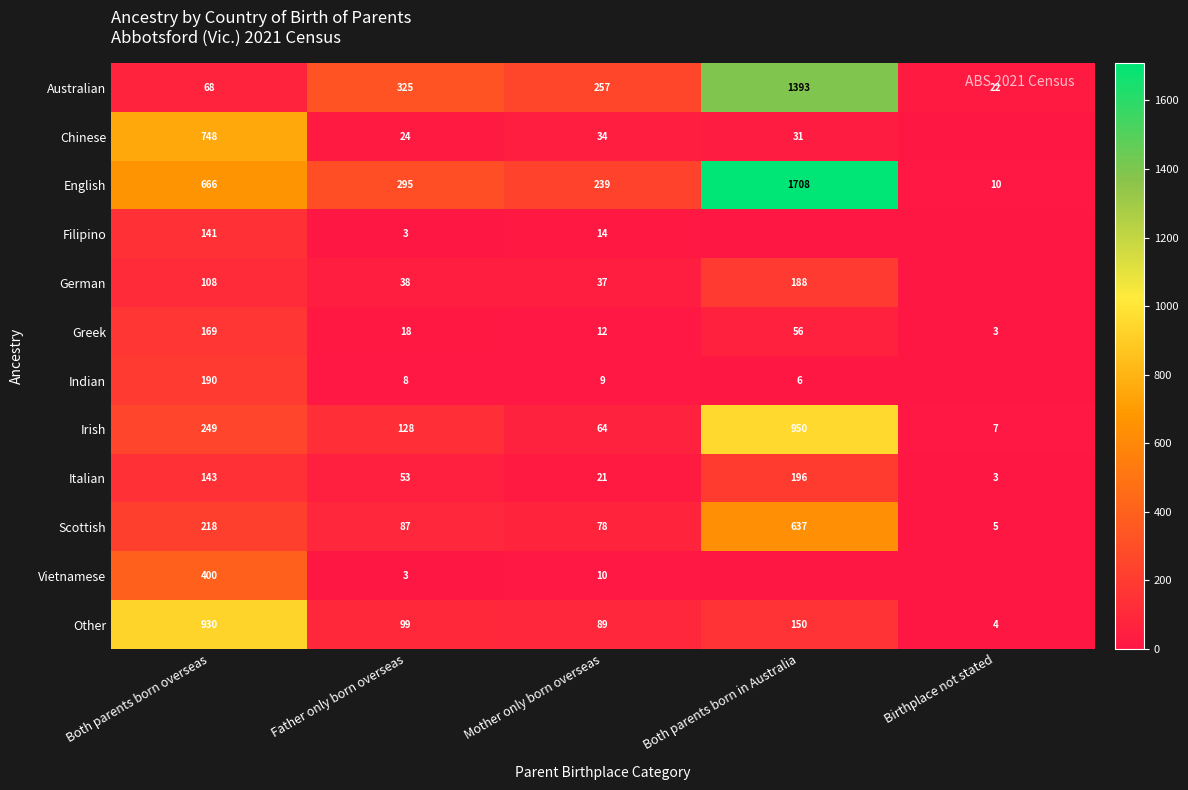

Is the value of Australian at Mother only born overseas greater than the value of Other at Father only born overseas?

Yes